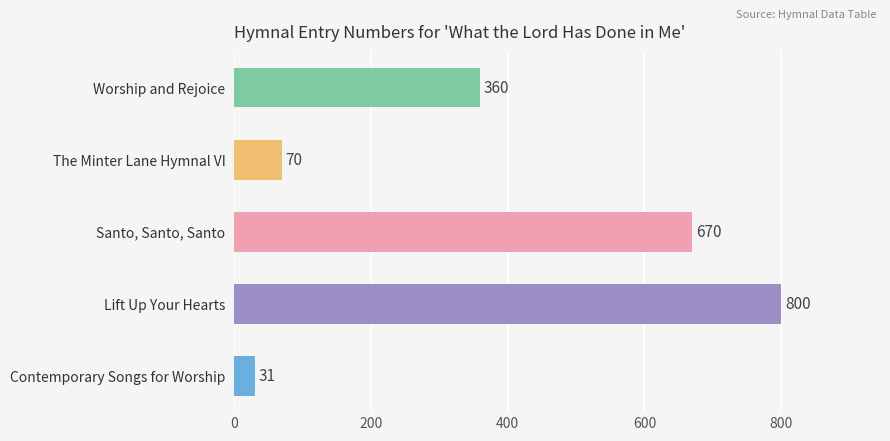

What is the difference between the maximum and minimum values?

769